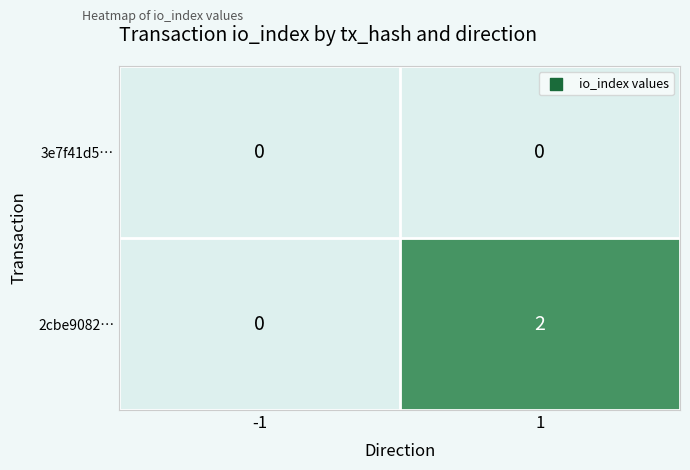

True or false: 2cbe9082… has a value of 1 at 1.

False